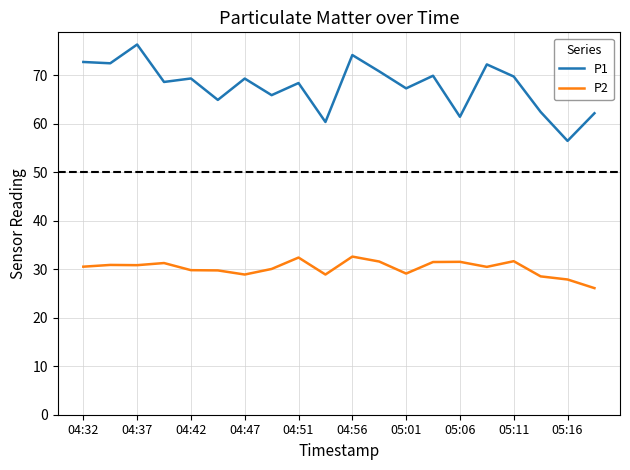

What is the difference between the maximum and minimum values in the P1 series?

19.9